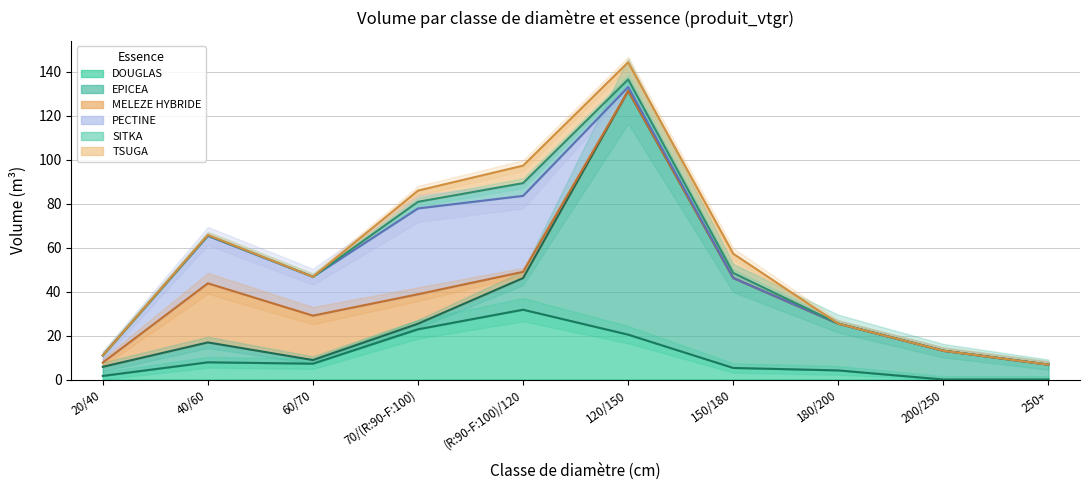

What is the difference between the maximum and minimum values in the PECTINE series?

39.1